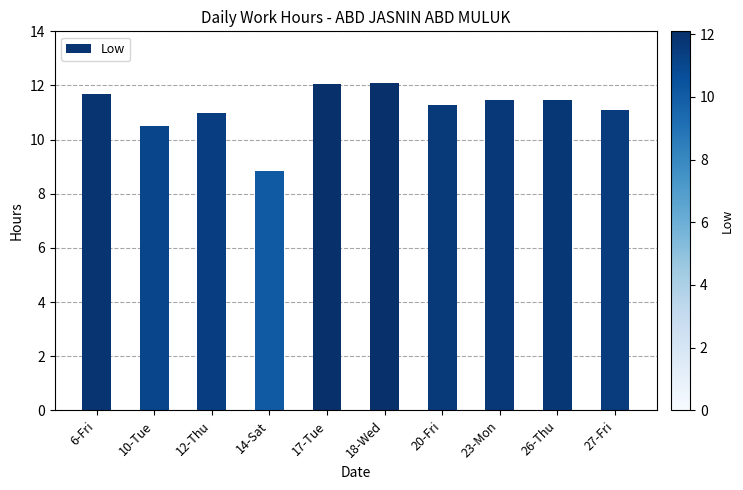

Count the number of data series in this chart.

1